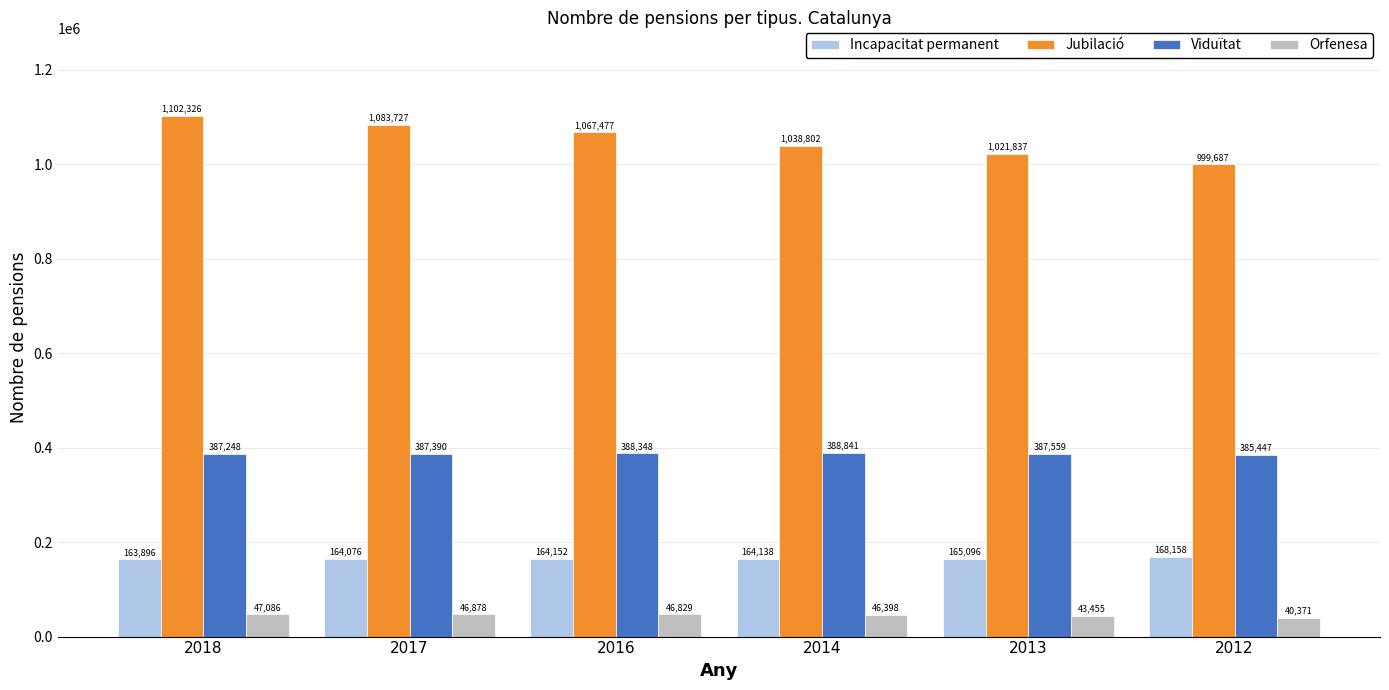

Which label corresponds to the largest value in the chart?

2018